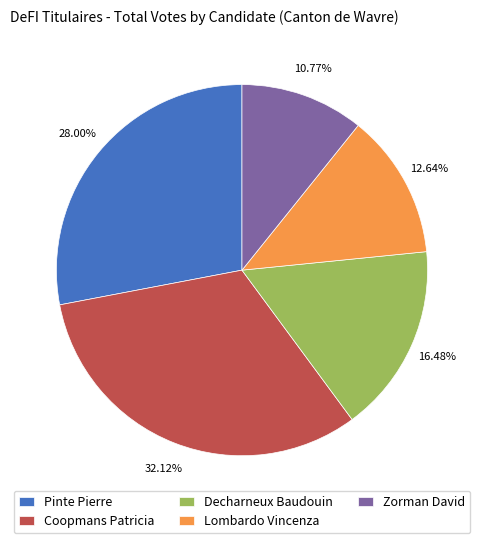

To the nearest percent, what portion does Decharneux Baudouin represent?

16%